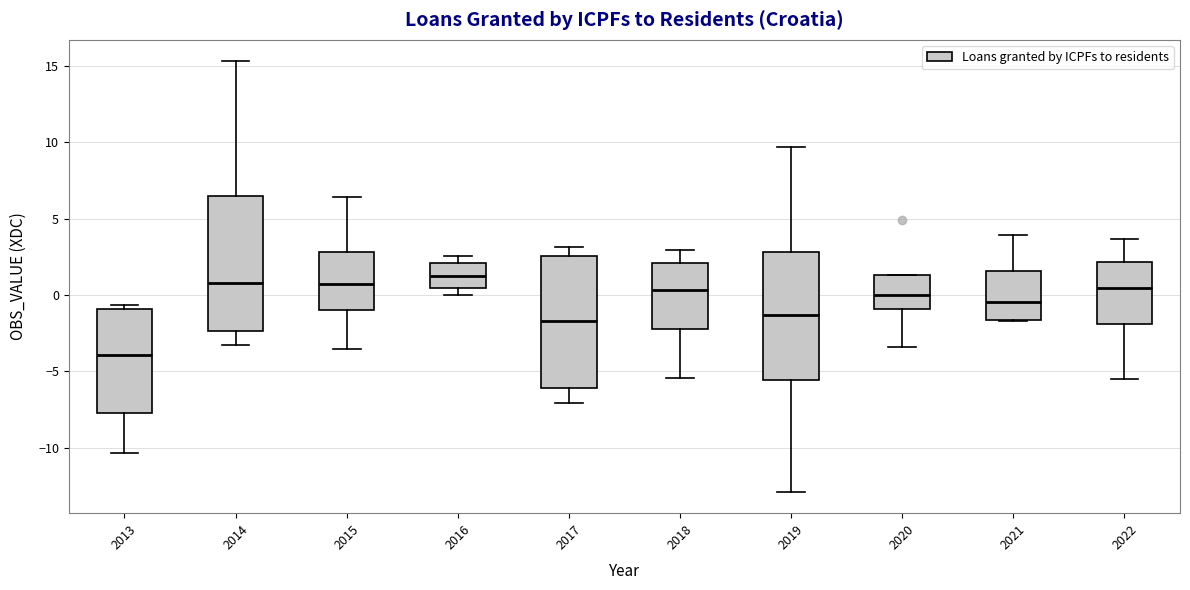

Where is the upper edge of the box at x = 2017 on the y-axis? The values are not printed on the chart, so give them approximately, as read against the axis.

2.5